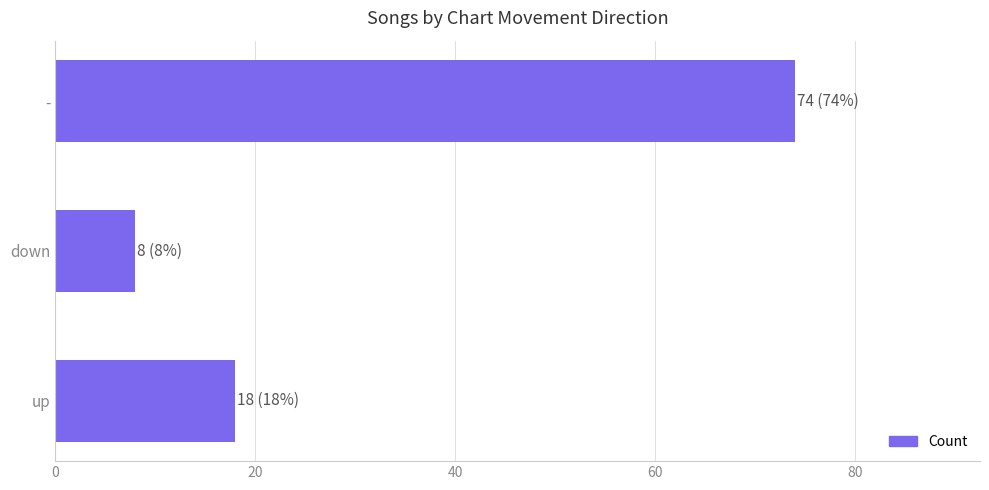

What is the change in value from up to down?

-10